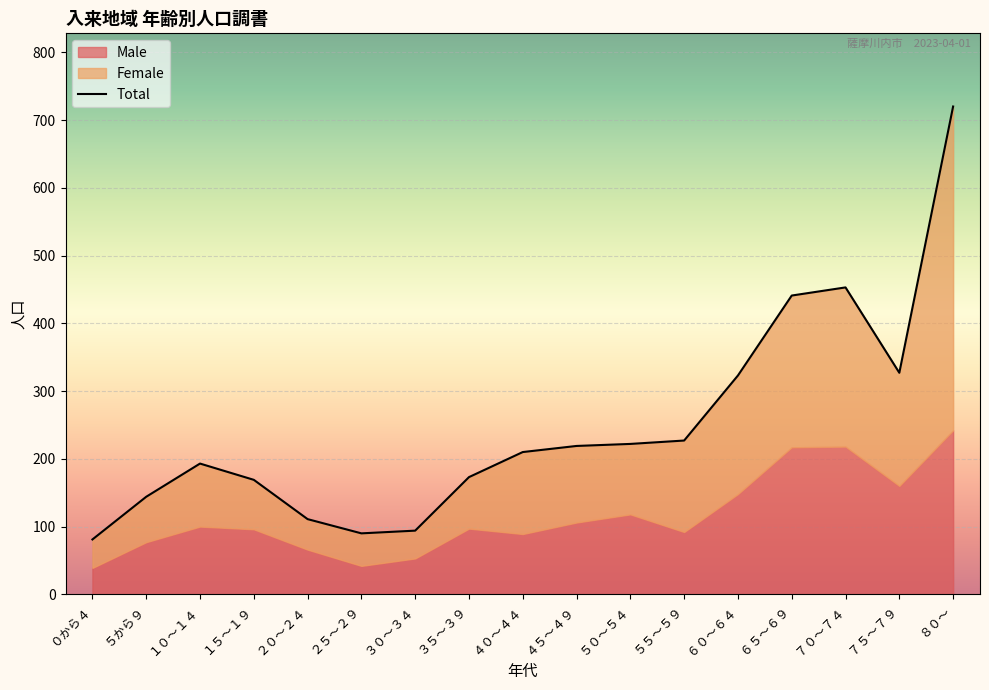

Reading right to left, what are all the values shown in this chart?

Male: 242	160	218	217	148	92	118	106	89	97	53	42	66	96	100	77	39
Female: 478	167	235	224	175	135	104	113	121	76	41	48	45	73	93	67	42
Total: 720	327	453	441	323	227	222	219	210	173	94	90	111	169	193	144	81